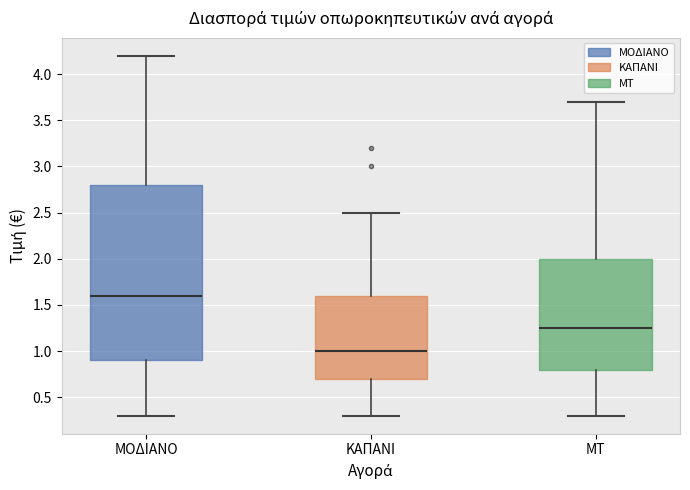

Where does the median line of the box for ΜΤ sit on the y-axis? The values are not printed on the chart, so give them approximately, as read against the axis.

1.25